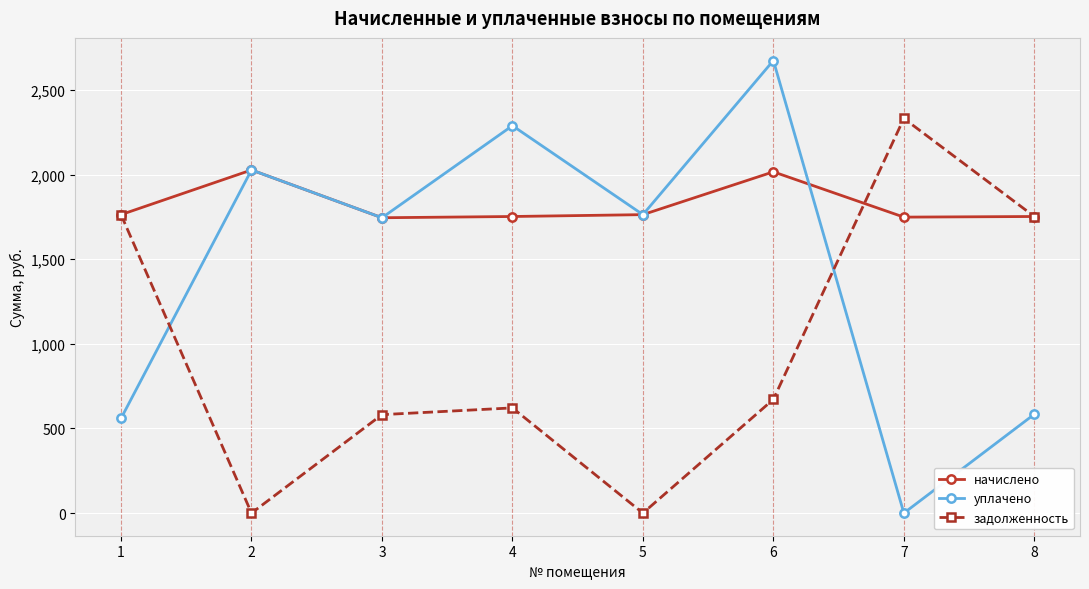

Is it true that начислено equals 1763.3 at 5?

True